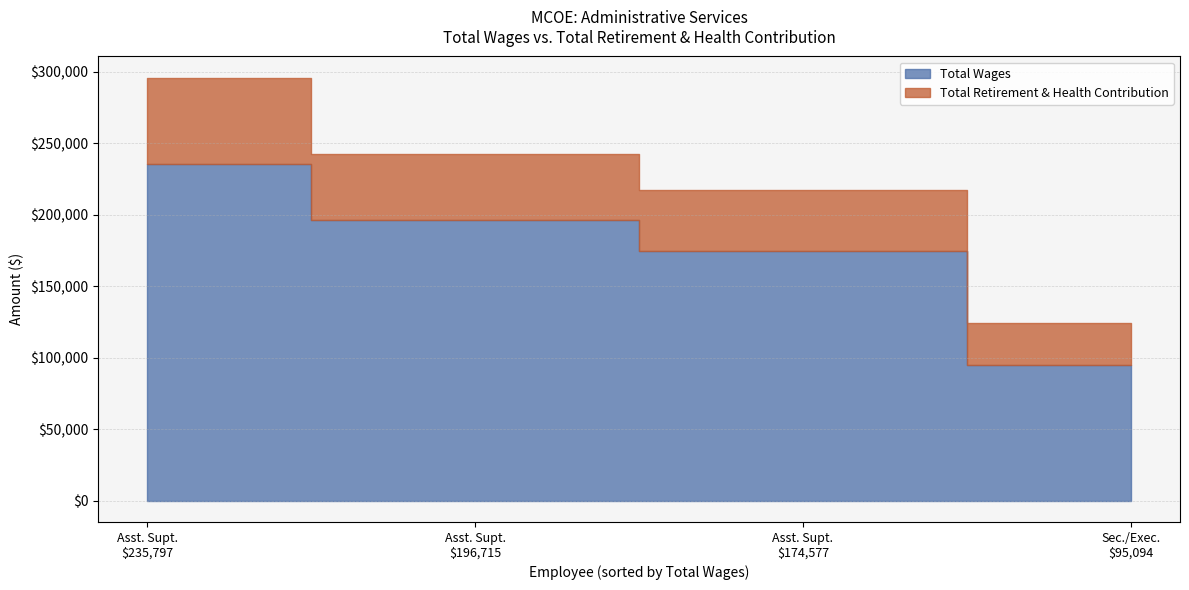

What is the difference between the Total Retirement & Health Contribution values at Secretary/Executive/Confid. (95094) and Assistant Superintendent (174577)?

13018